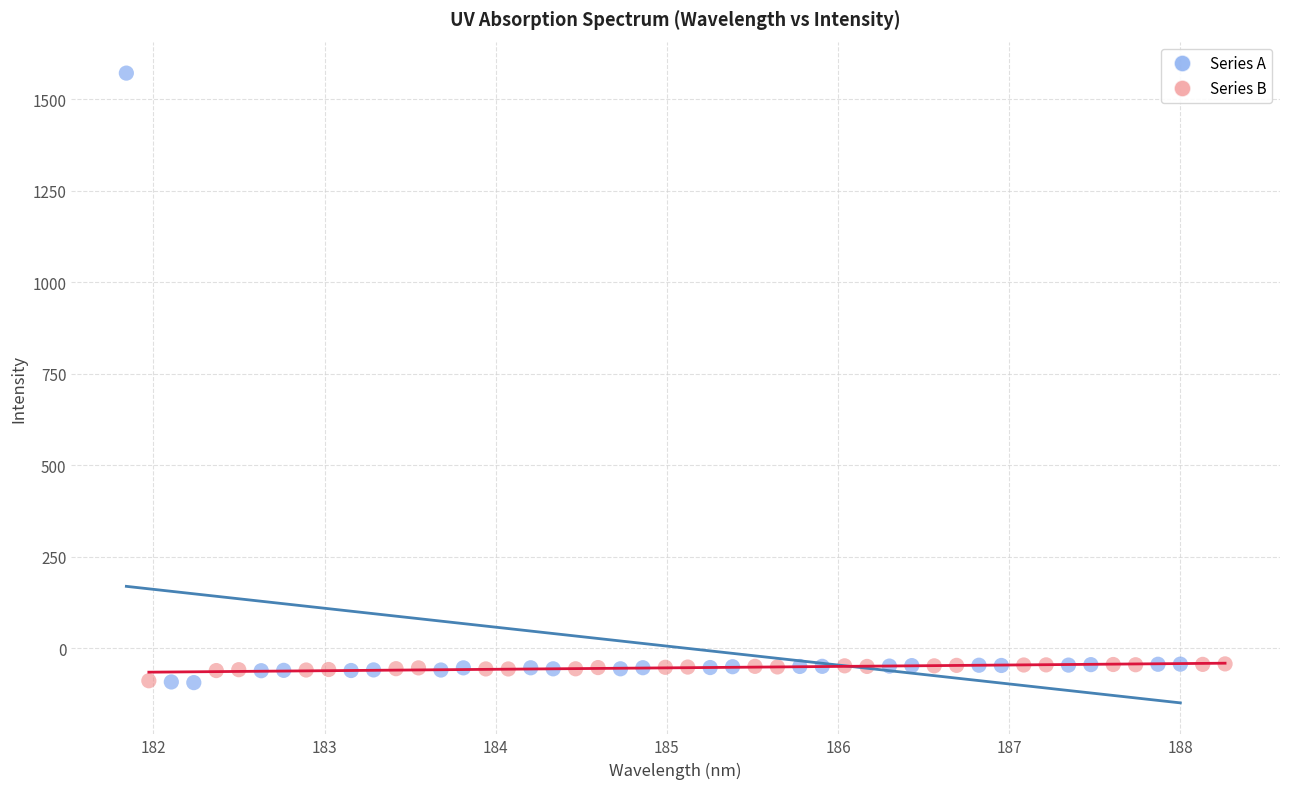

Which series contains the highest Y value?

Series A